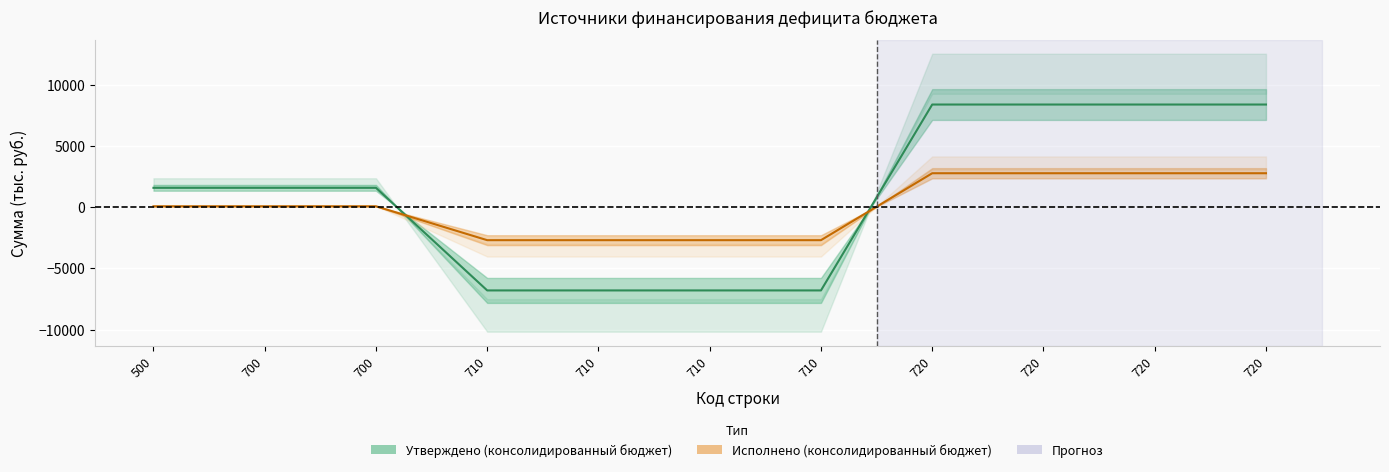

True or false: Утверждено (консолидированный бюджет) and Исполнено (консолидированный бюджет) intersect in this chart.

True